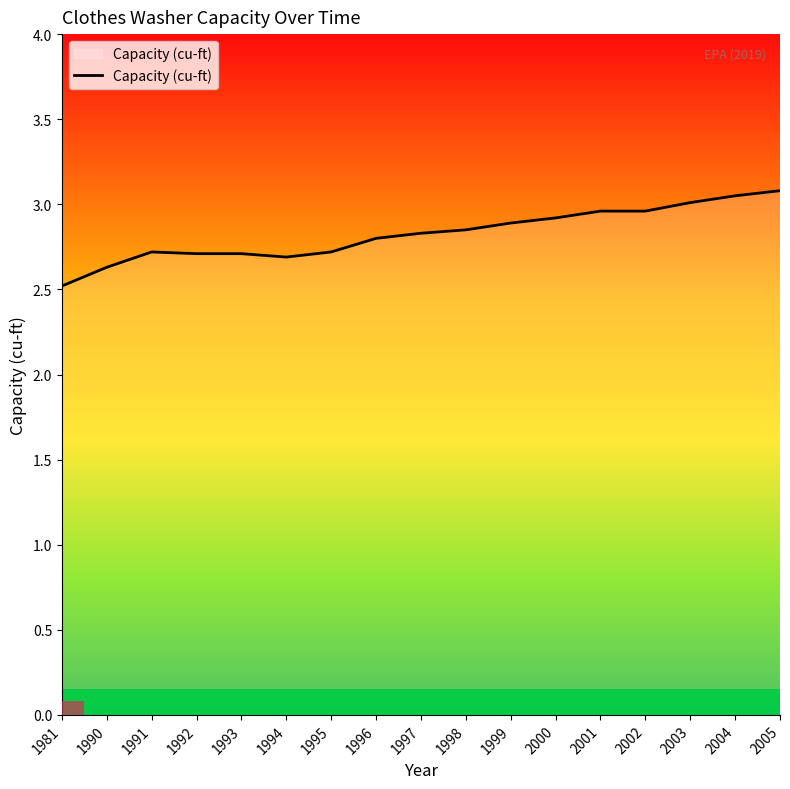

What is the average value?

2.8